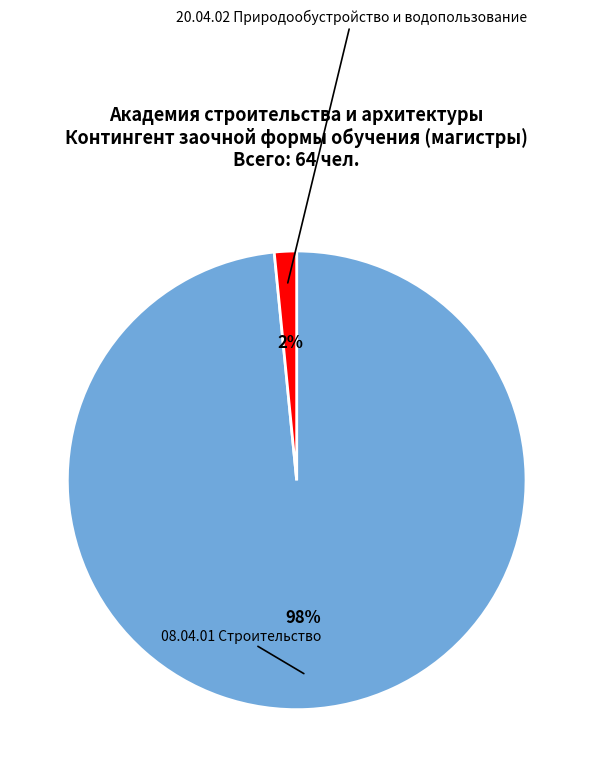

How many slices are in this pie chart?

2